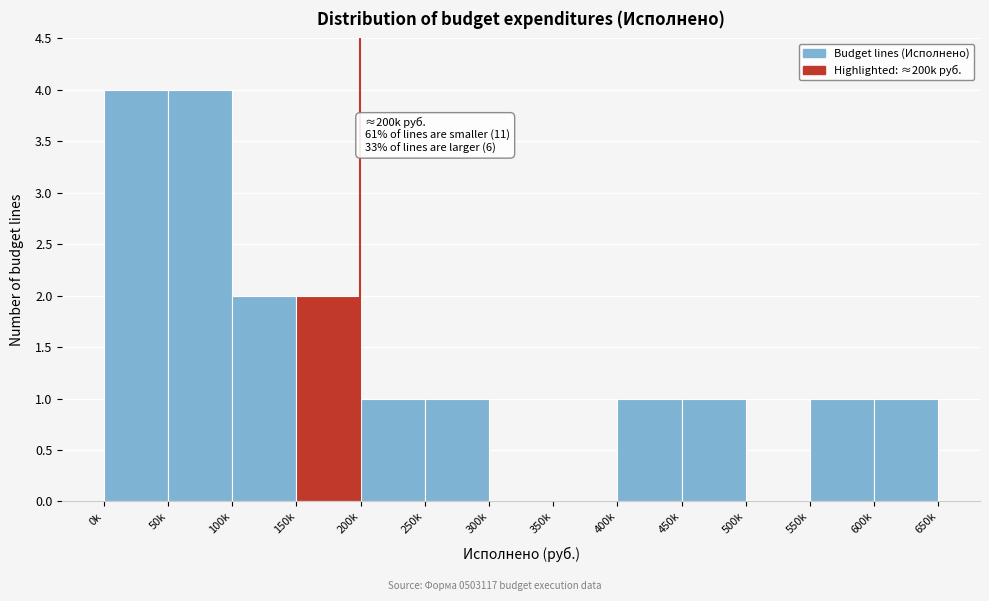

Reading left to right, what are all the values shown in this chart?

0k=4	50k=4	100k=2	150k=2	200k=1	250k=1	300k=0	350k=0	400k=1	450k=1	500k=0	550k=1	600k=1